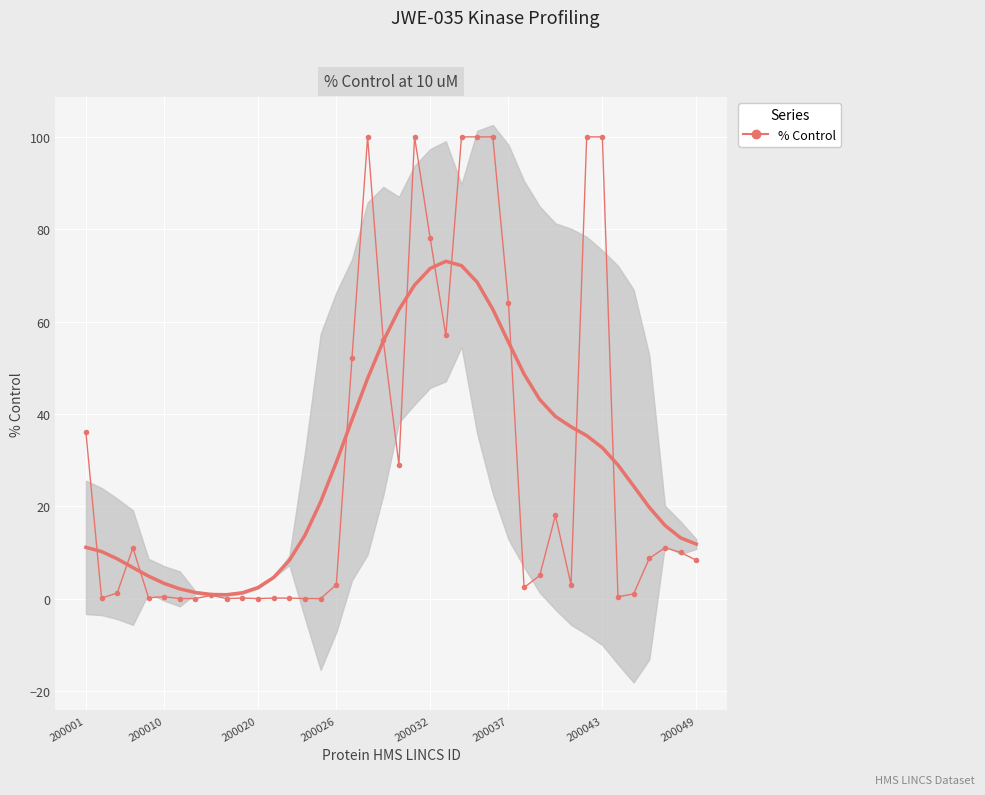

What value does the data have at 10?

0.1